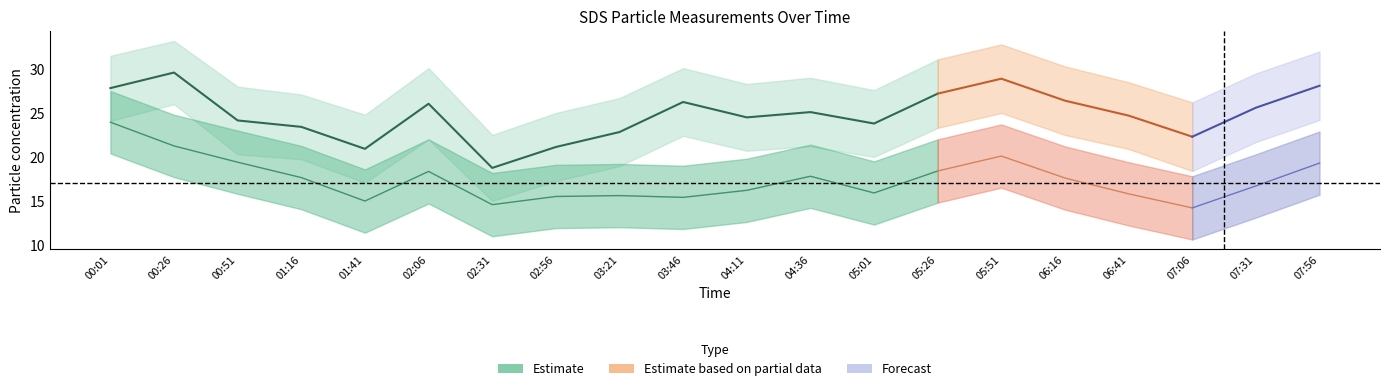

How many data points in SDS_P1_upper are above 29?

9